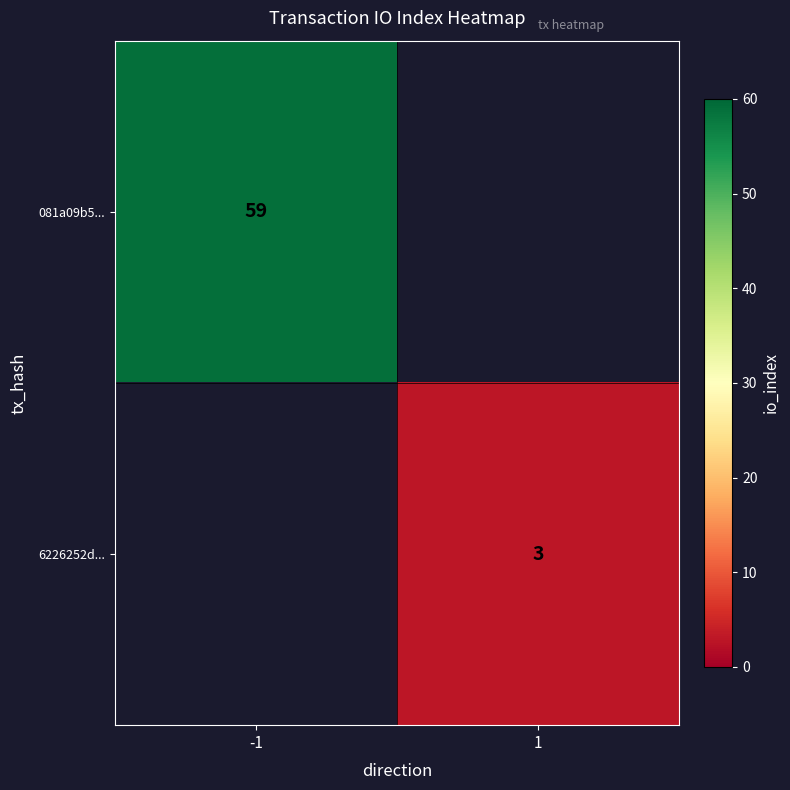

Is it true that 6226252d... equals 3 at 1?

True